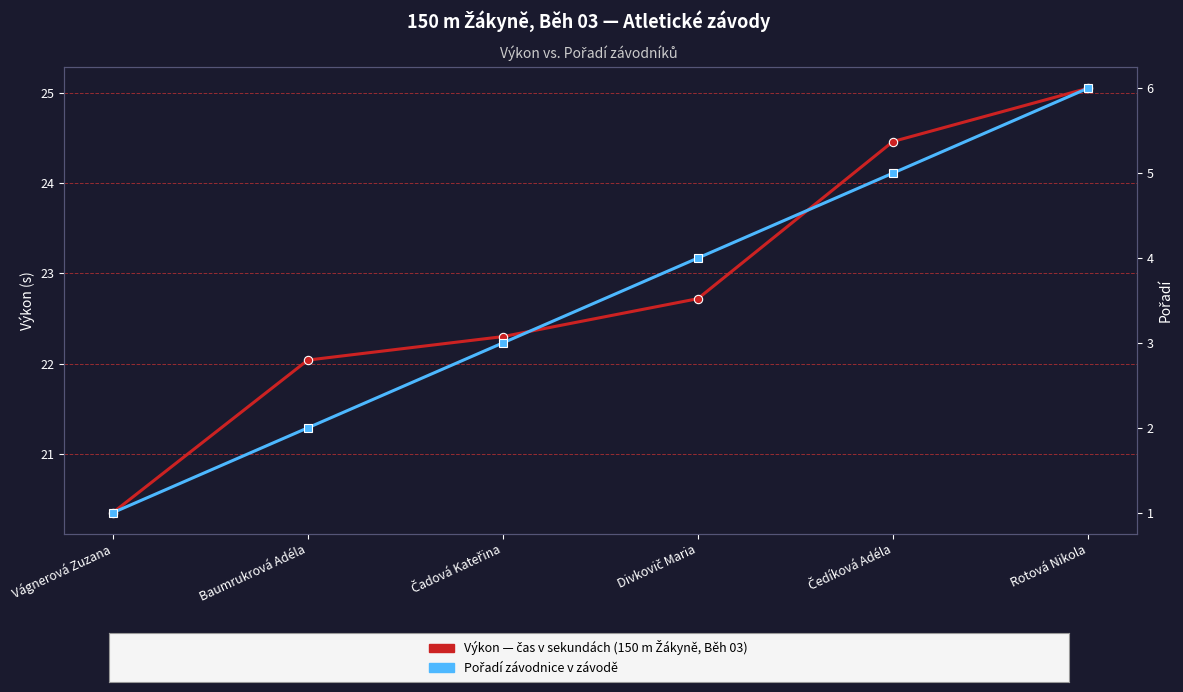

Is the value of Pořadí at Čedíková Adéla greater than the value of Výkon (s) at Divkovič Maria?

No